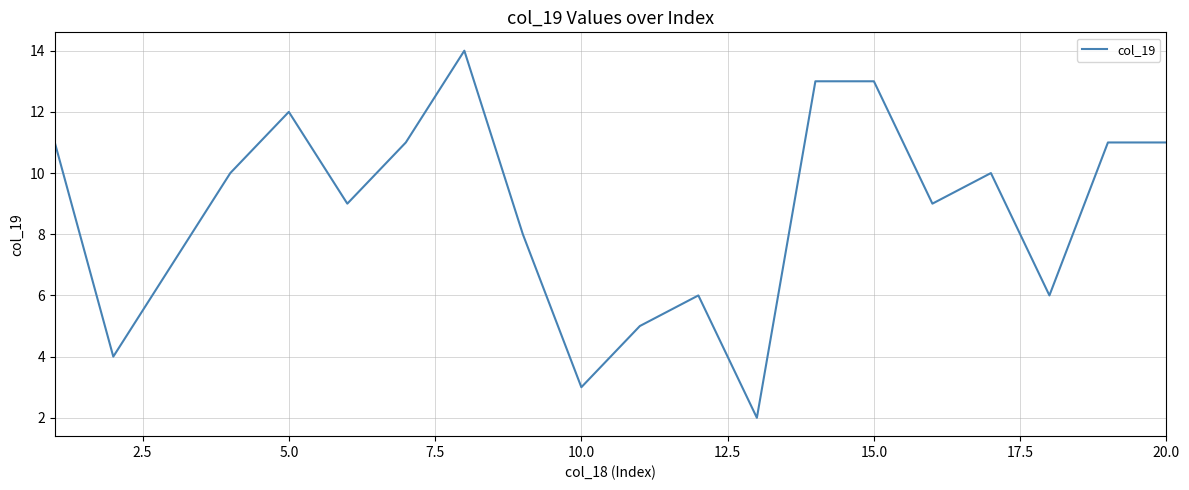

What is the difference between the maximum and minimum values?

12